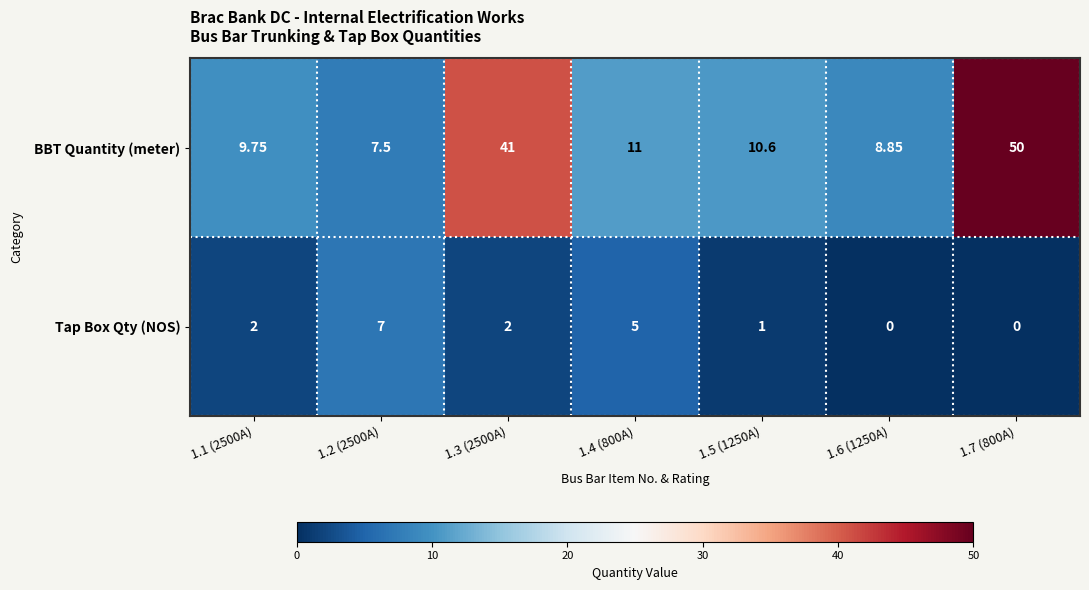

Which series has the largest total across all categories?

BBT Quantity (meter)